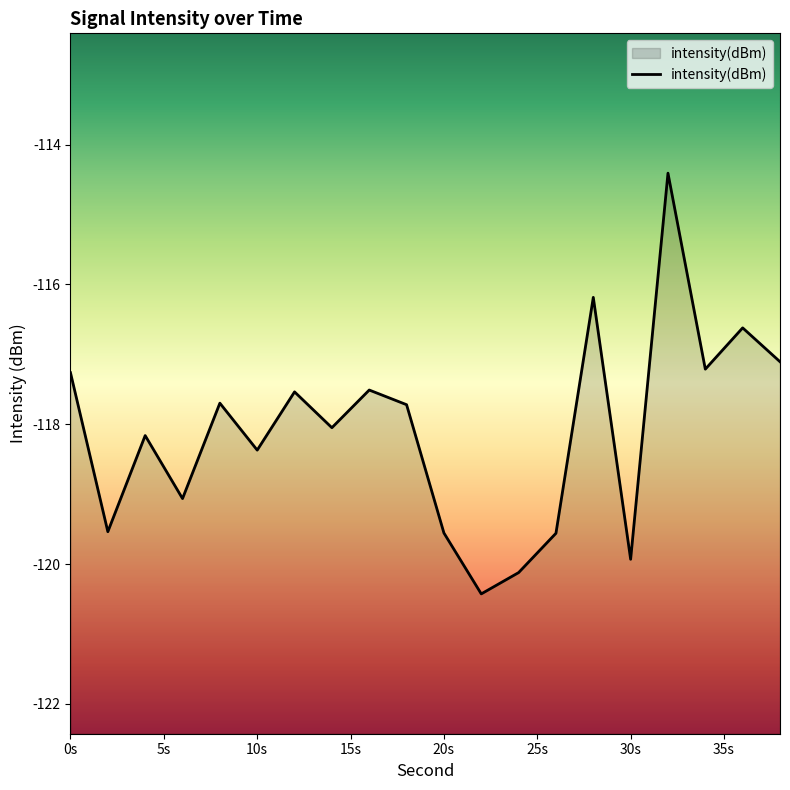

True or false: the data shows -117.1 at 38.

True